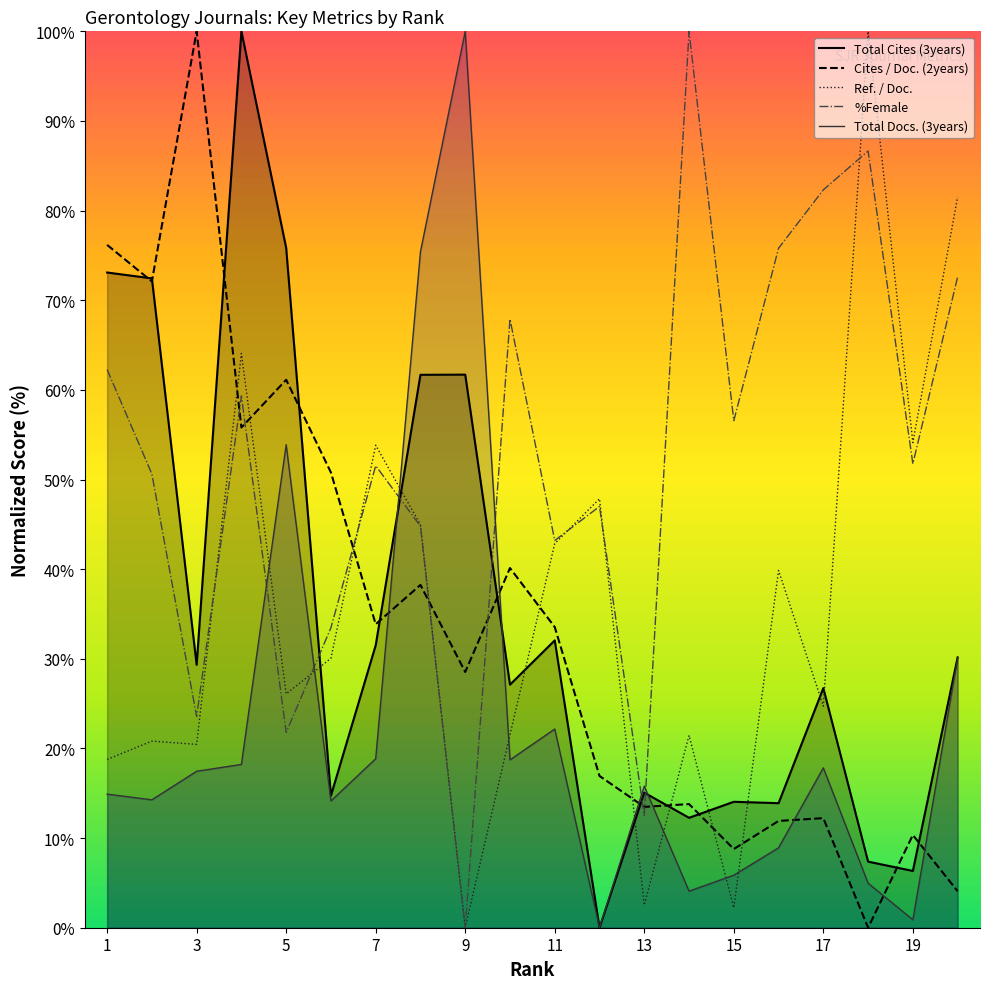

True or false: Total Docs. (3years) and Cites / Doc. (2years) cross at least once.

True